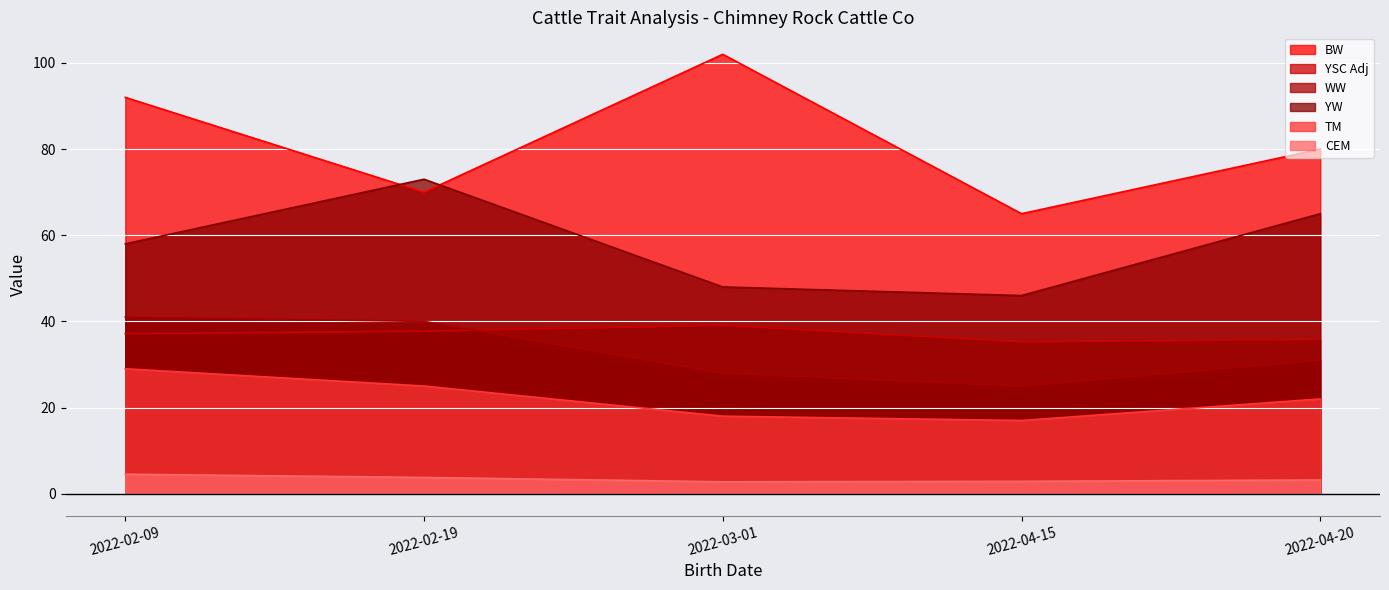

How many distinct data groups are displayed?

6